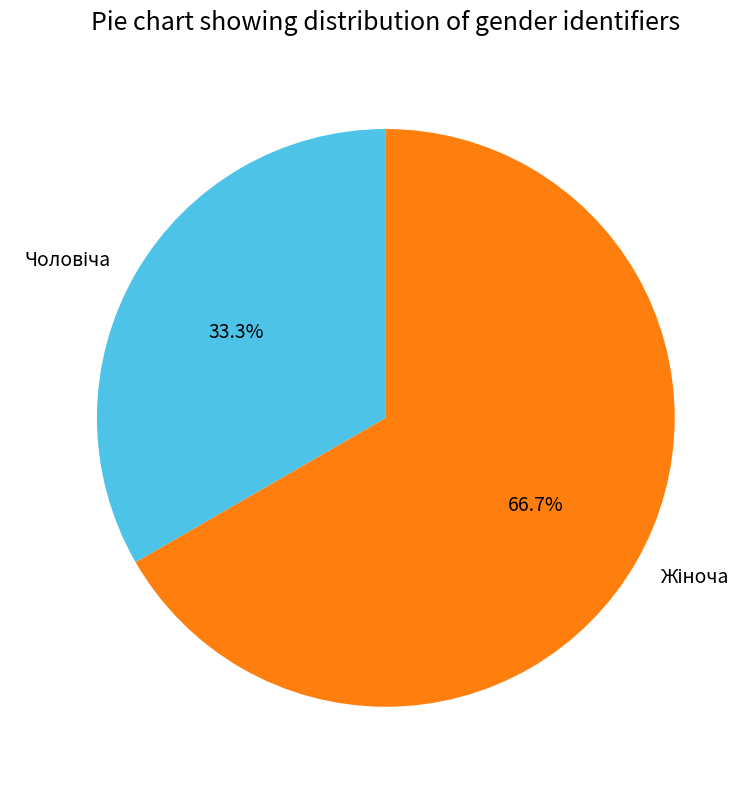

Is there a majority slice in this chart?

Yes